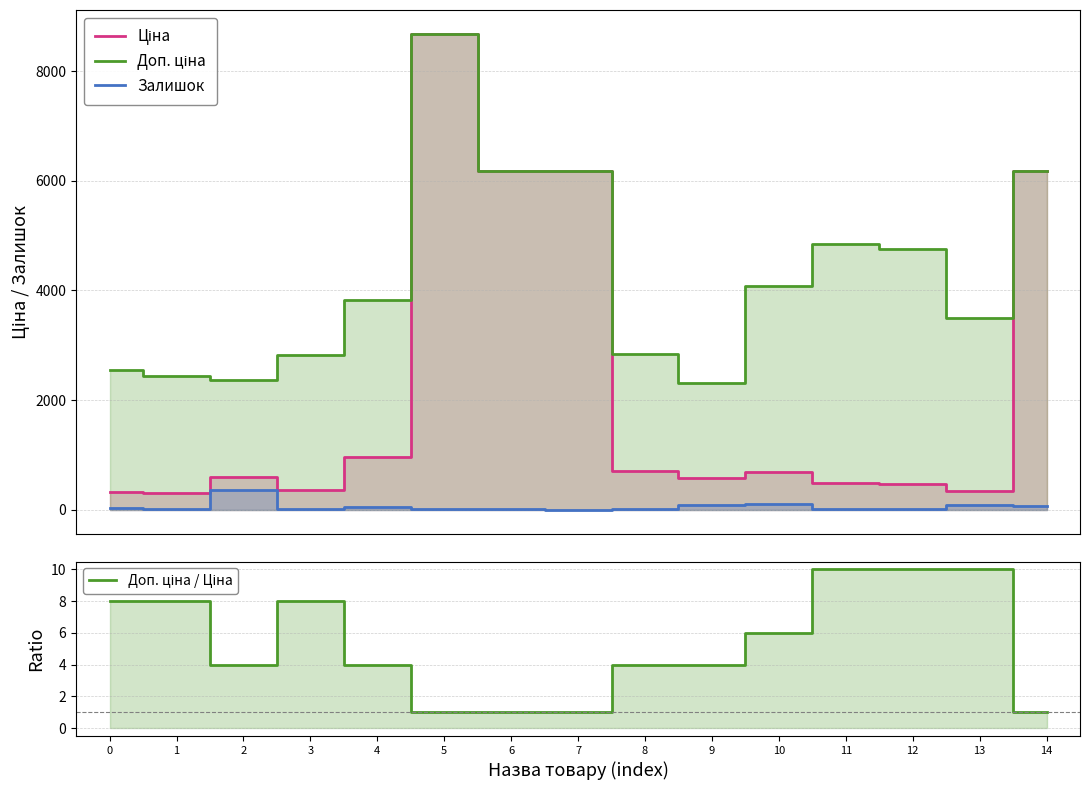

Is it true that Доп. ціна / Ціна equals 6.8 at 8?

False